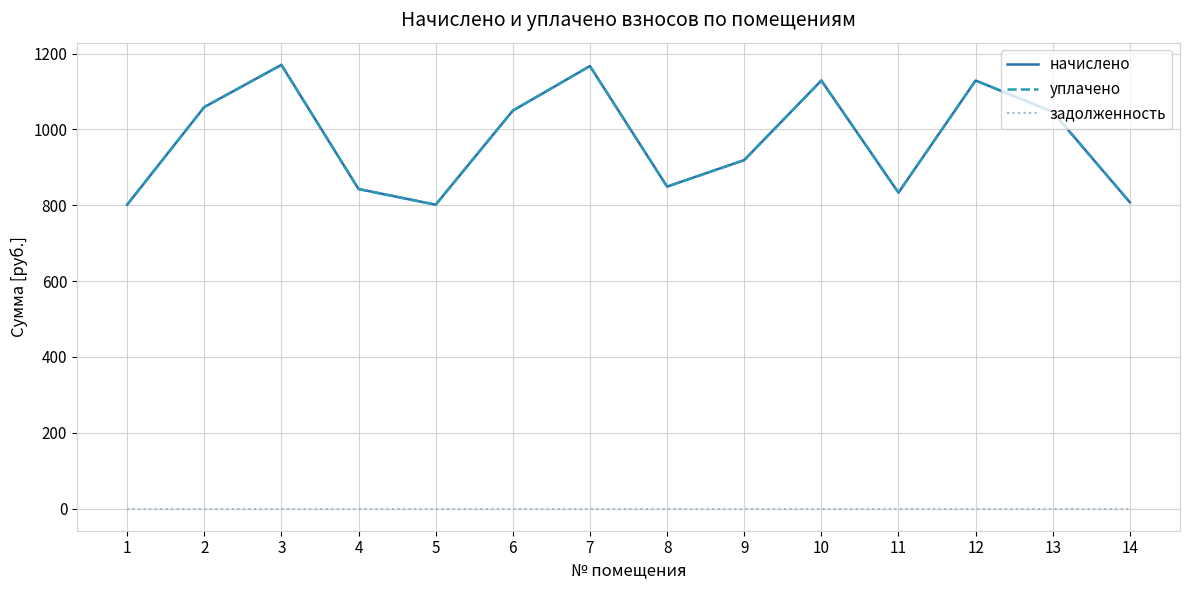

At which category does начислено reach its first local valley?

5